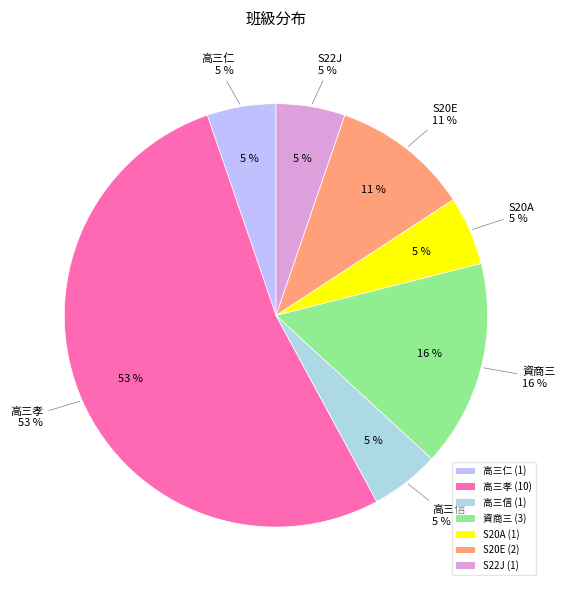

To the nearest percent, what is the difference between the largest and smallest slice percentages?

47%